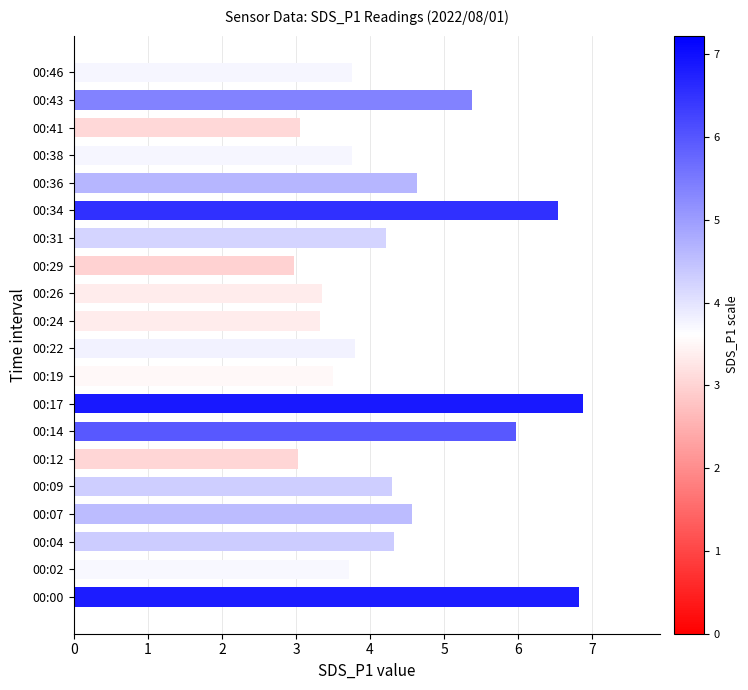

What is the difference between the maximum and minimum values?

3.9